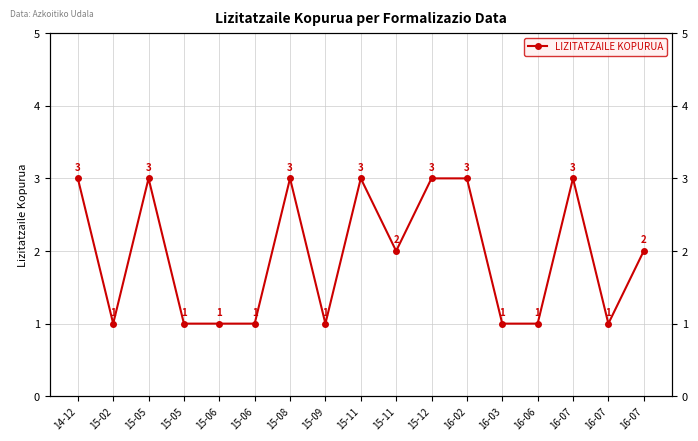

What is the smallest value displayed?

1